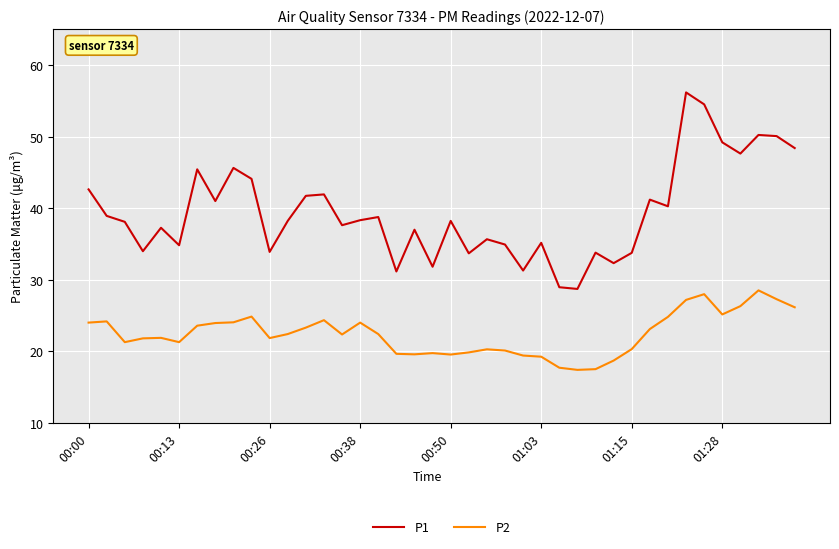

True or false: P1 and P2 intersect in this chart.

False